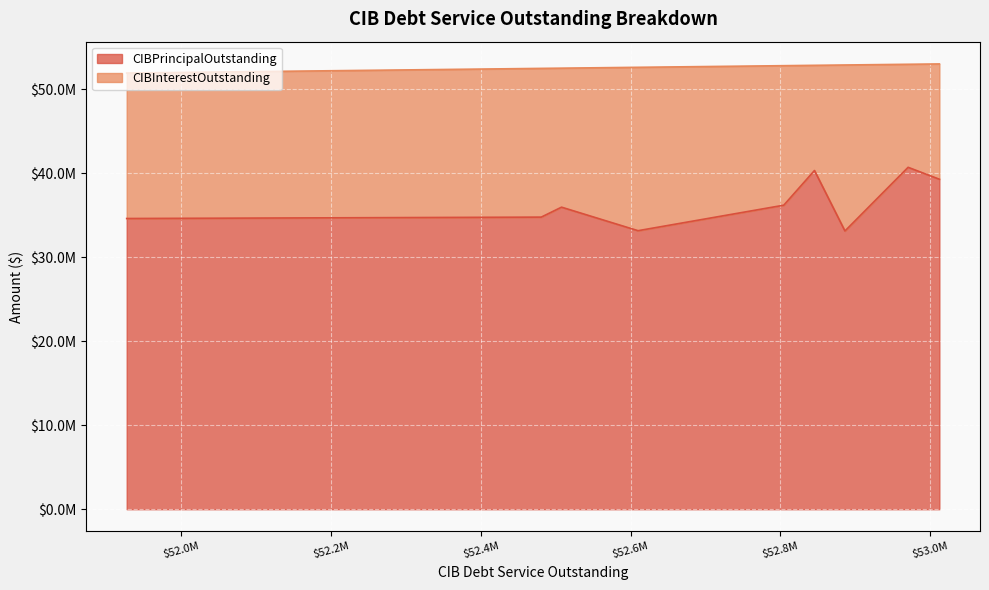

Does the chart display data point markers on the line(s)?

No